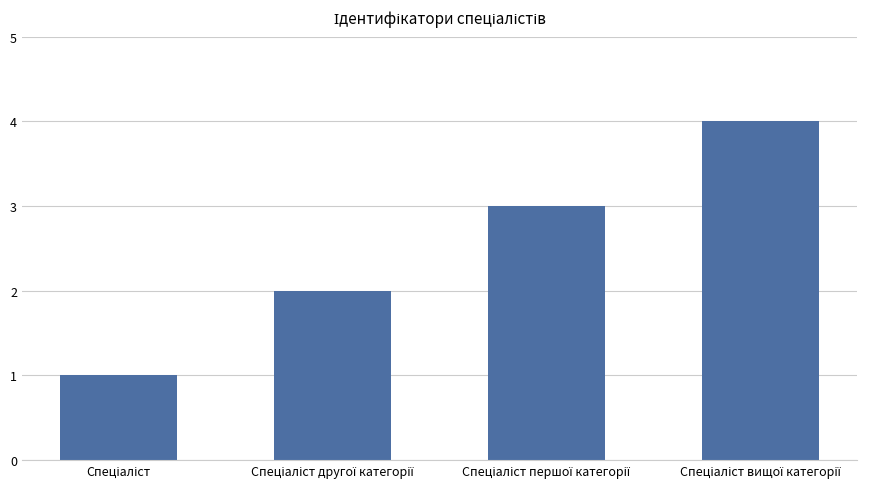

Reading left to right, transcribe all the data shown in this chart.

1	2	3	4